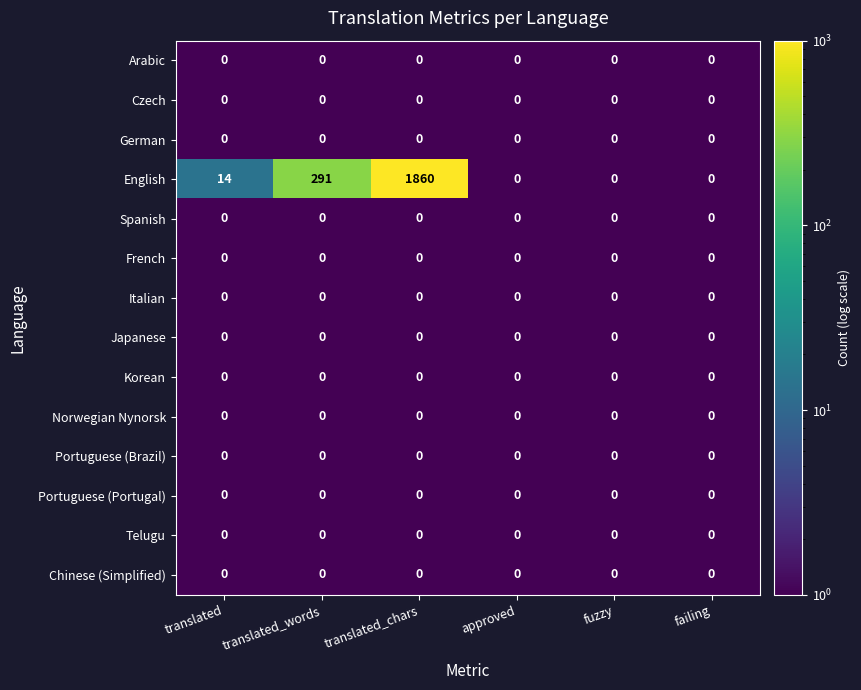

At which category is the sum across all series the highest?

translated_chars